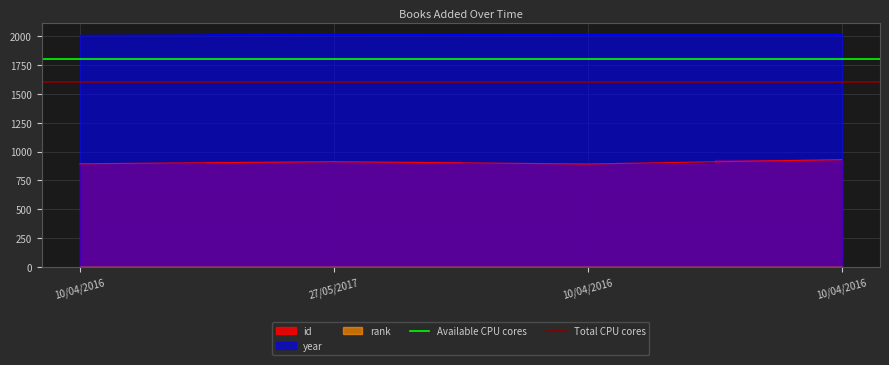

Which label corresponds to the smallest value in the chart?

10/04/2016